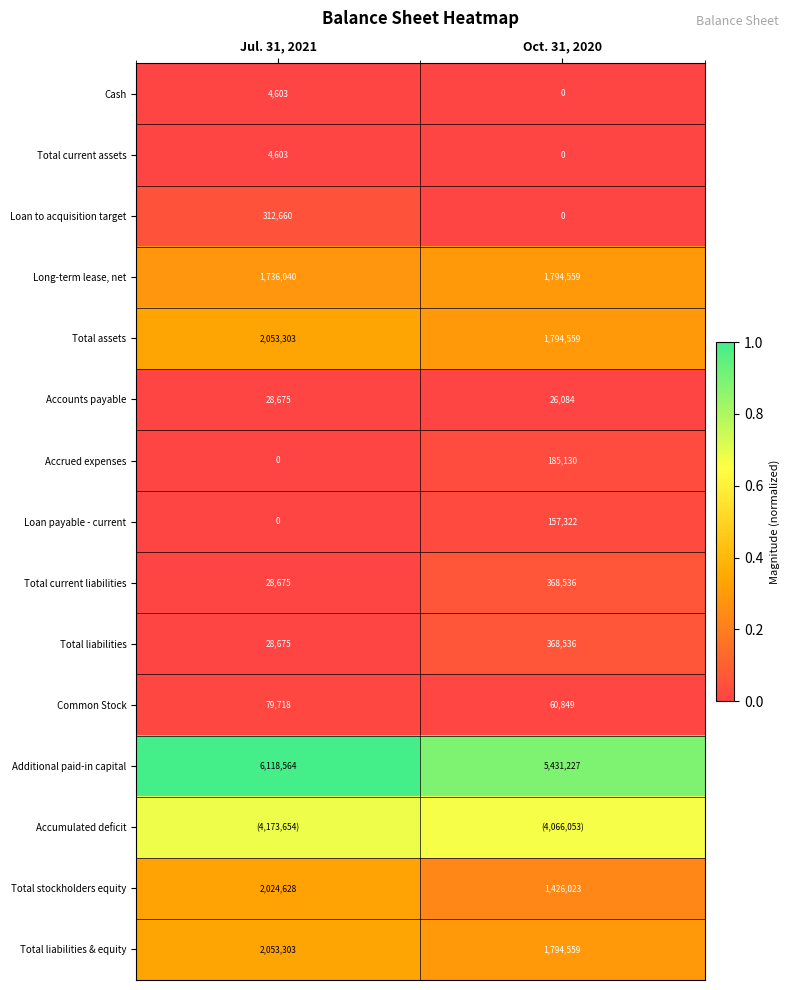

Between Oct. 31, 2020 and Jul. 31, 2021, which is larger?

Jul. 31, 2021